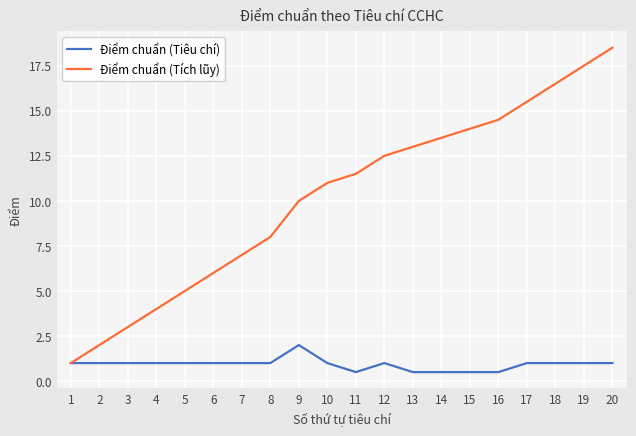

At 8, list the series in order from smallest to largest.

Điểm chuẩn (Tiêu chí), Điểm chuẩn (Tích lũy)